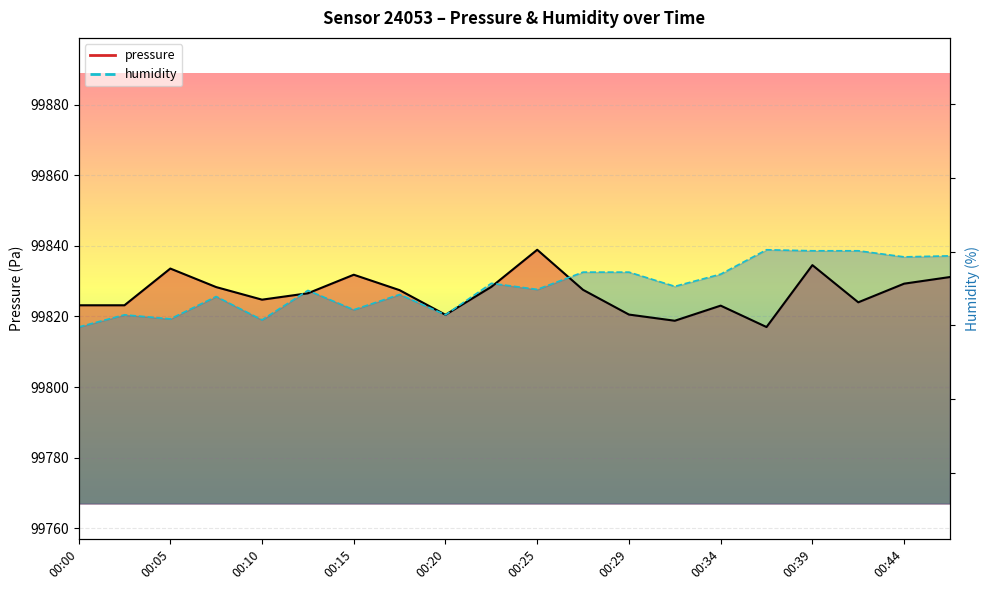

At which category is the sum across all series the highest?

00:39